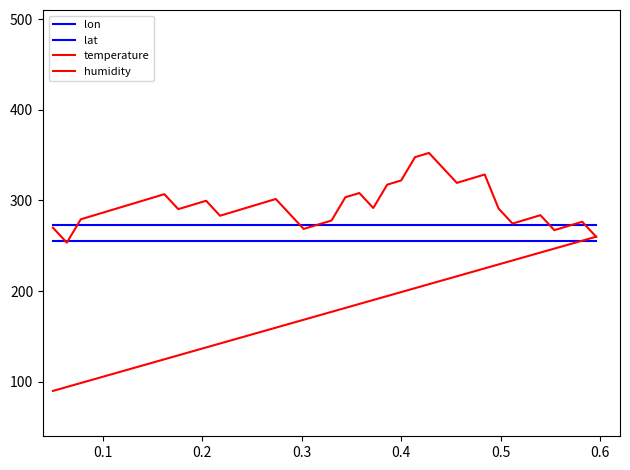

Count the number of categories in the chart.

40